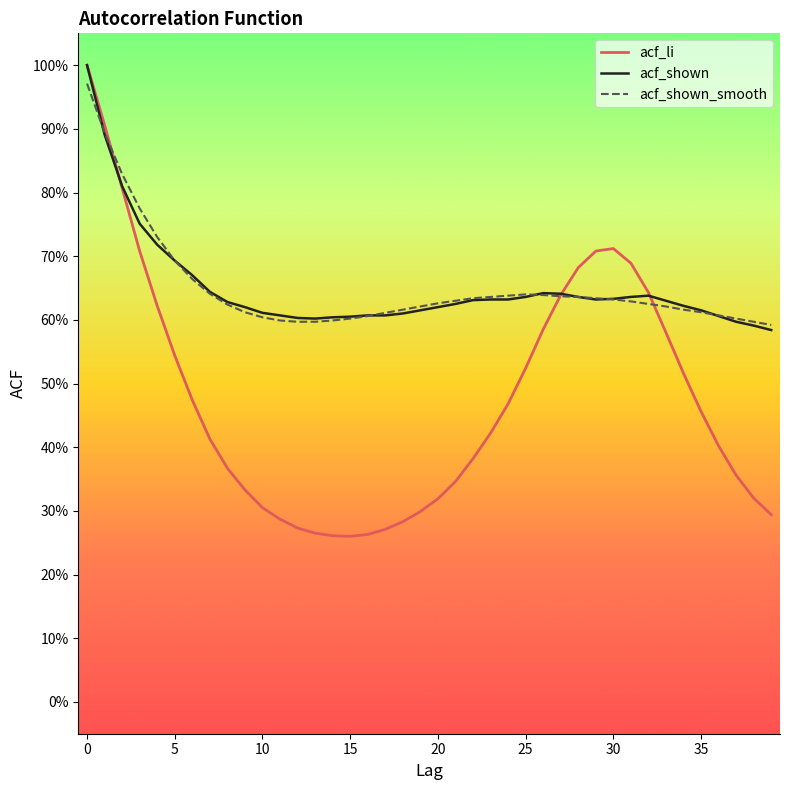

How many interior local peaks does the acf_shown series have?

2